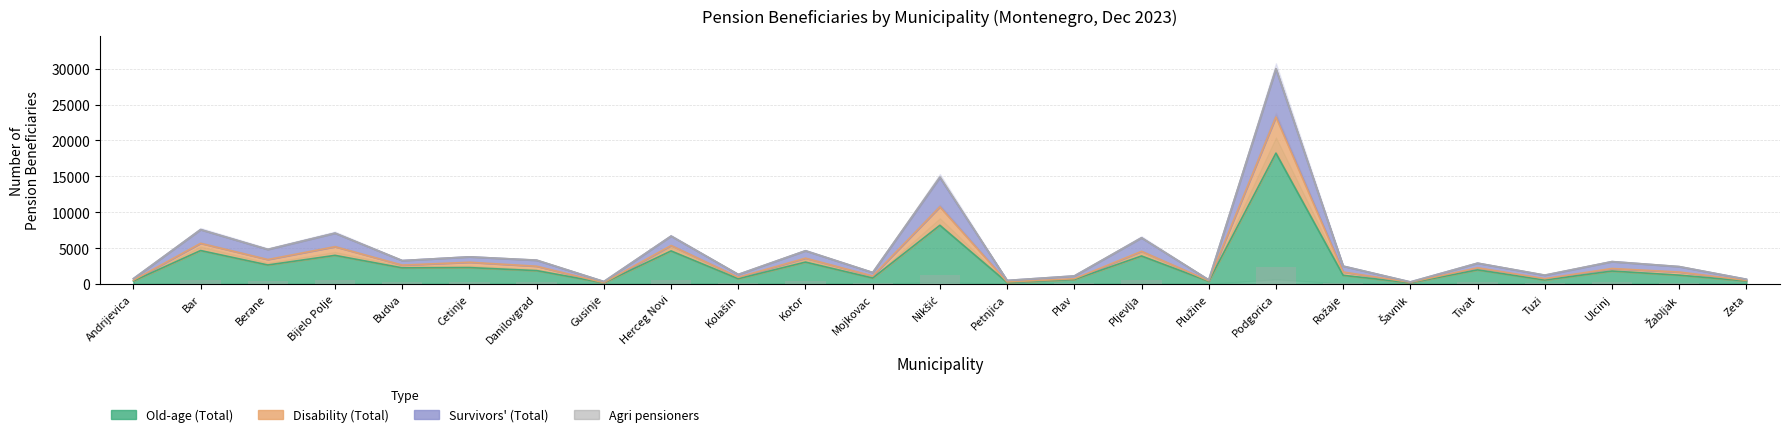

Which series changed the most between Bijelo Polje and Pljevlja?

Survivors (Total)